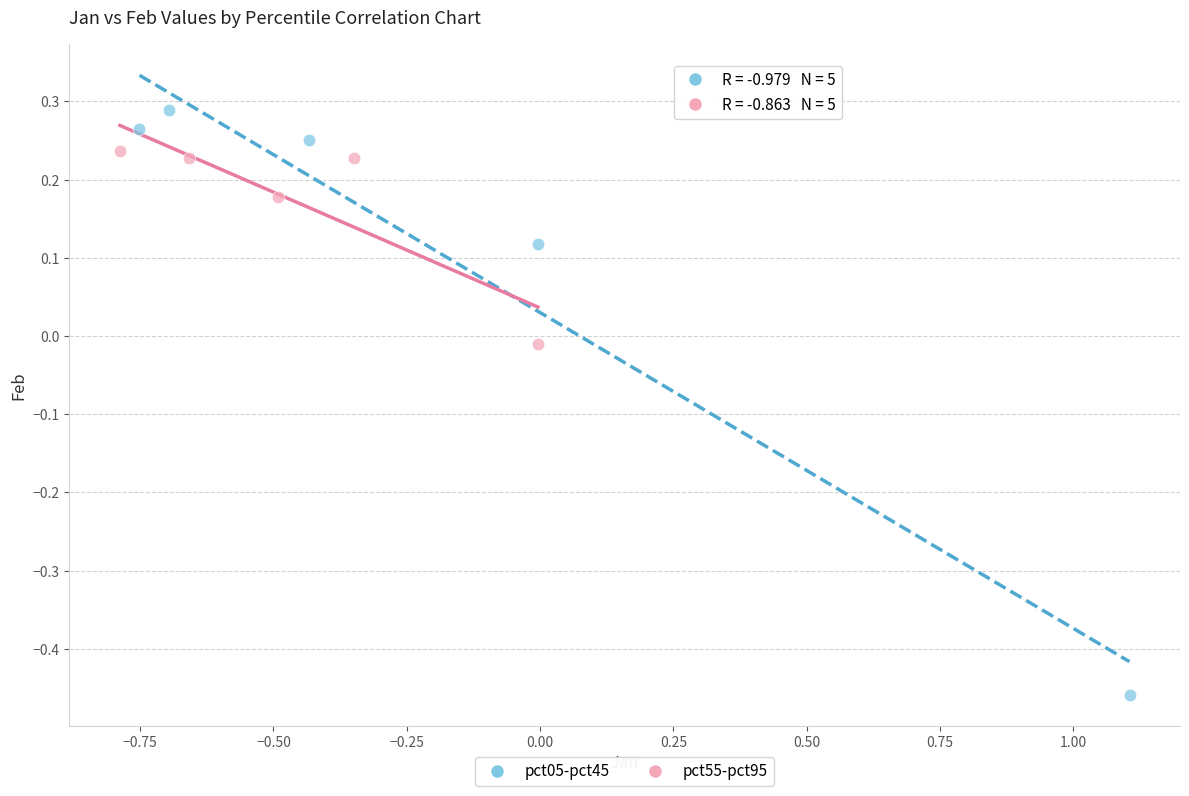

What are all the series names shown in the legend?

pct05-pct45, pct55-pct95